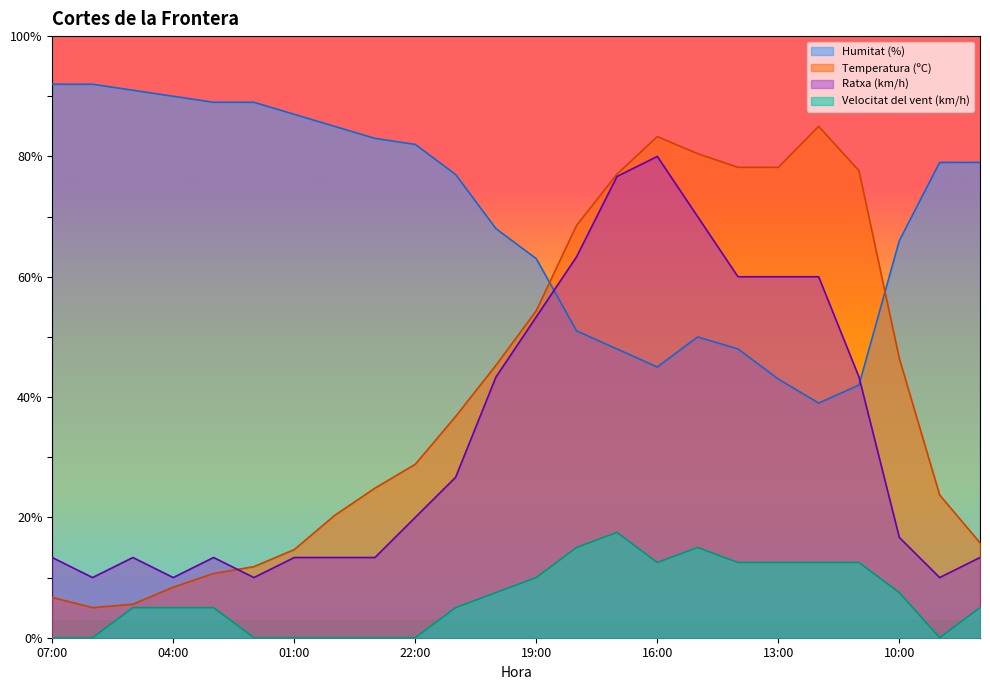

Read the Humitat (%) value at 00:00.

85.0